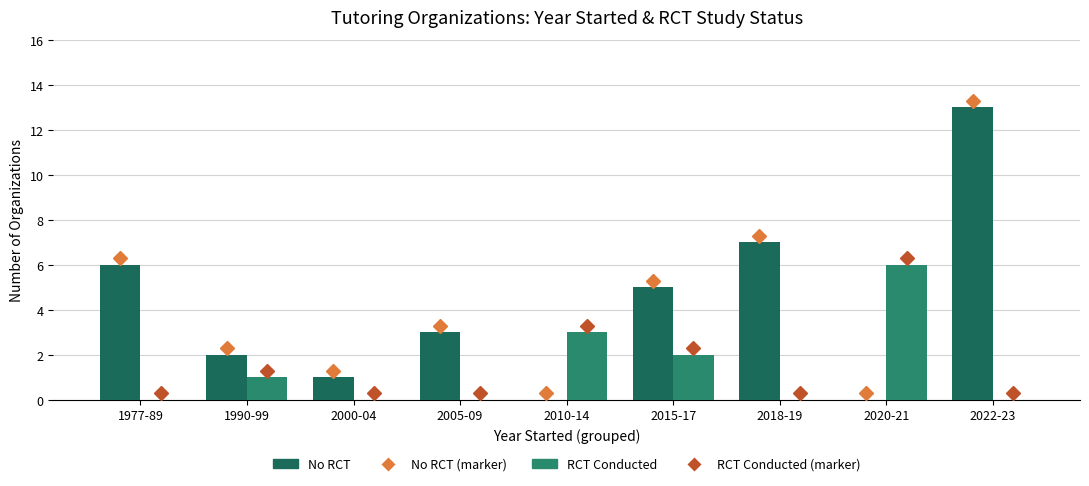

Is it true that RCT Conducted equals 2 at 1977-89?

False